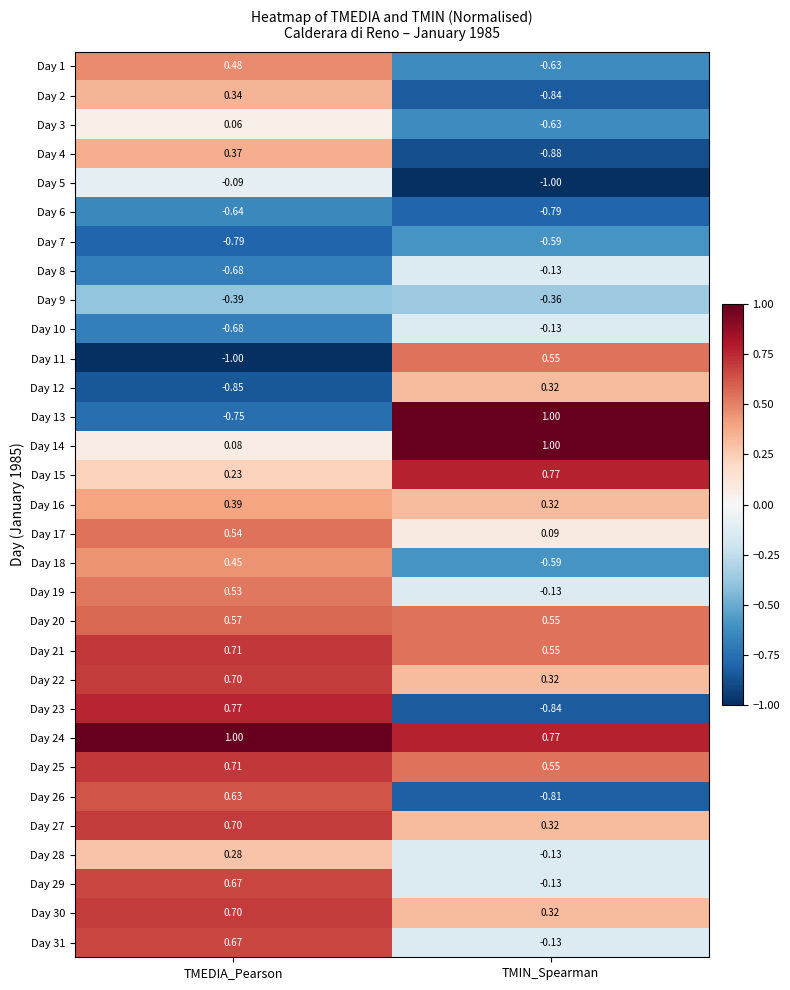

Count the number of data series in this chart.

31